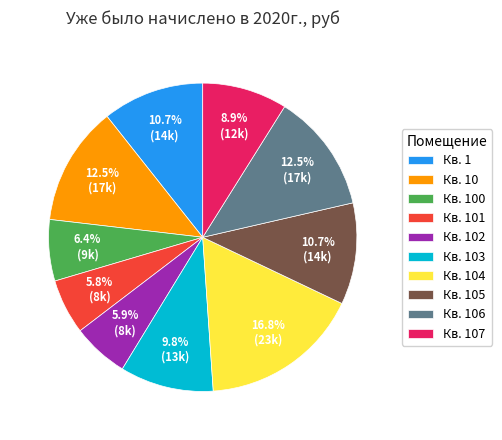

Does any single category account for the majority?

No